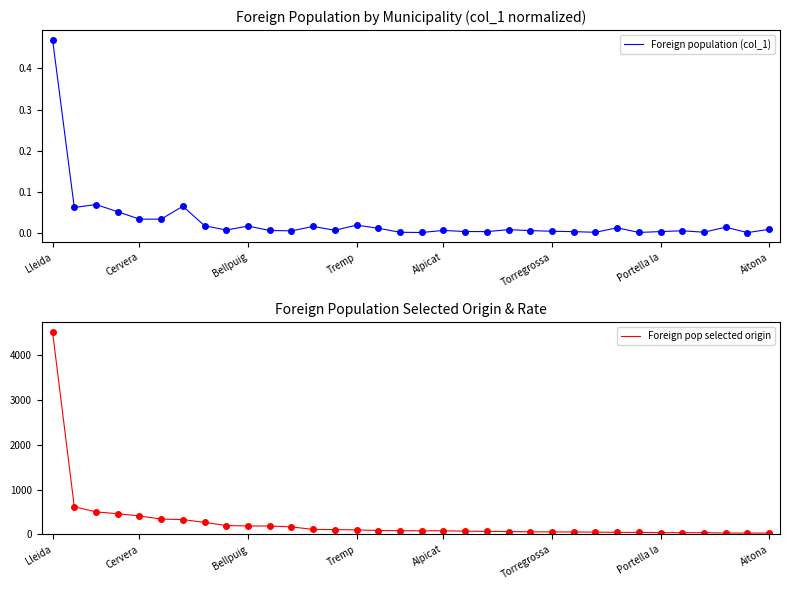

How many lines are shown in the chart?

2